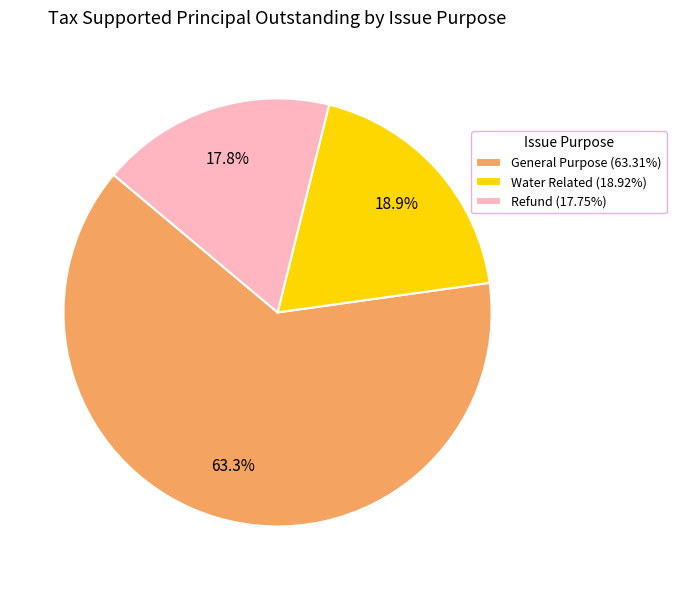

Which has a higher value, General Purpose or Refund?

General Purpose